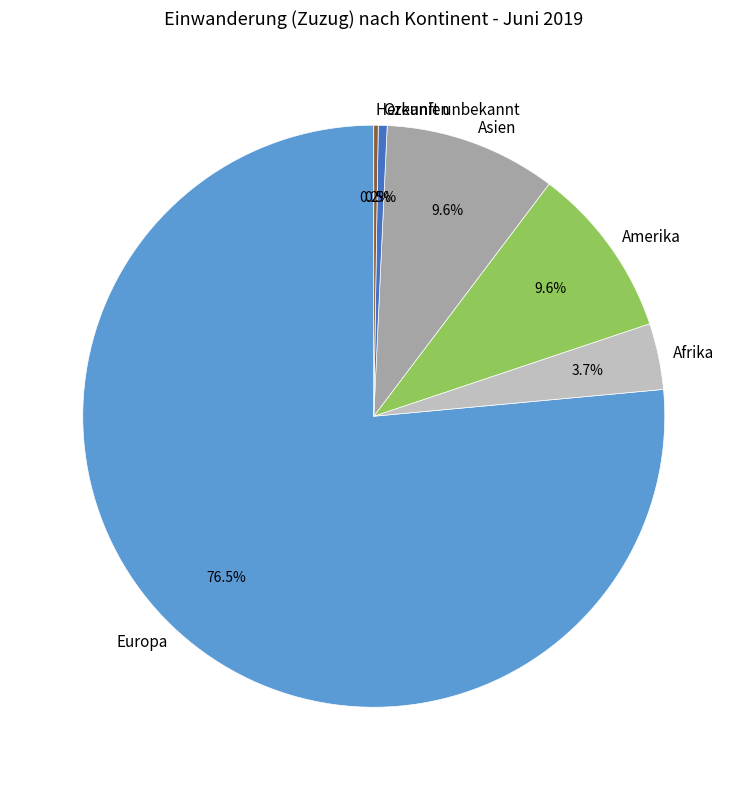

Do Amerika and Asien together represent more than half of the pie?

No